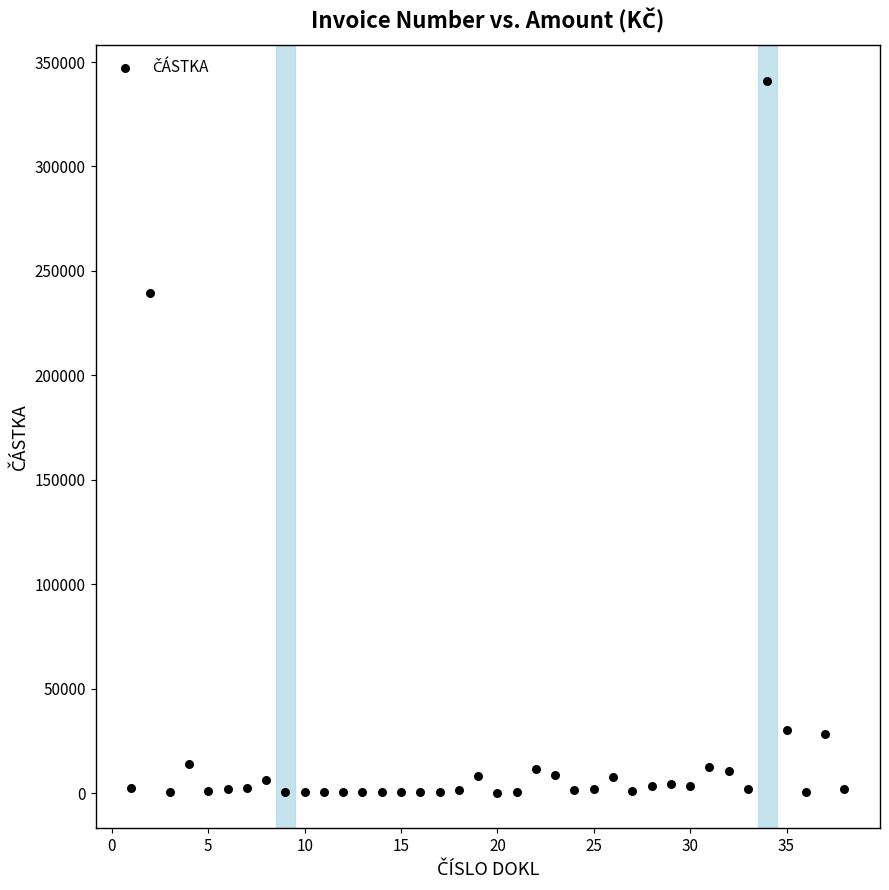

What is the range of Y values (max minus min)?

340760.8